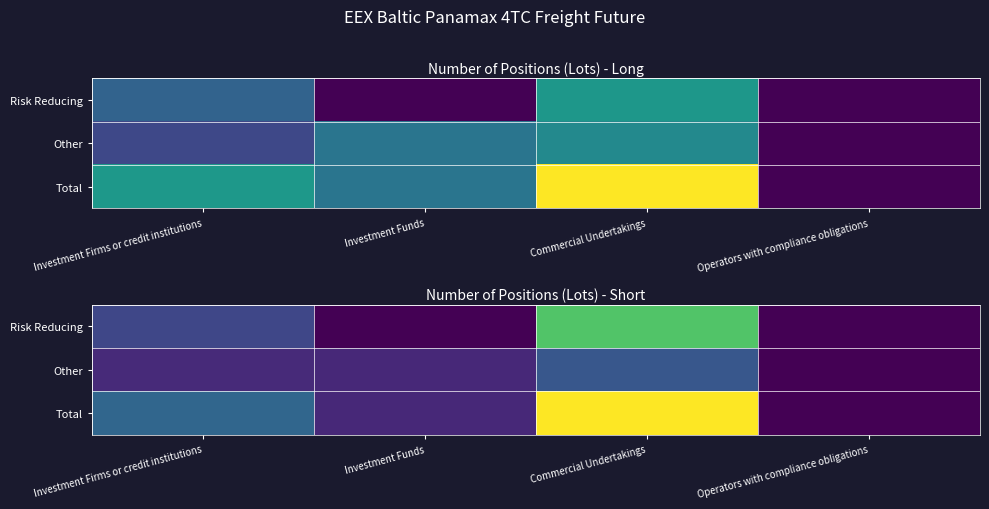

Is it true that Total equals 7448.2 at Investment Funds?

False